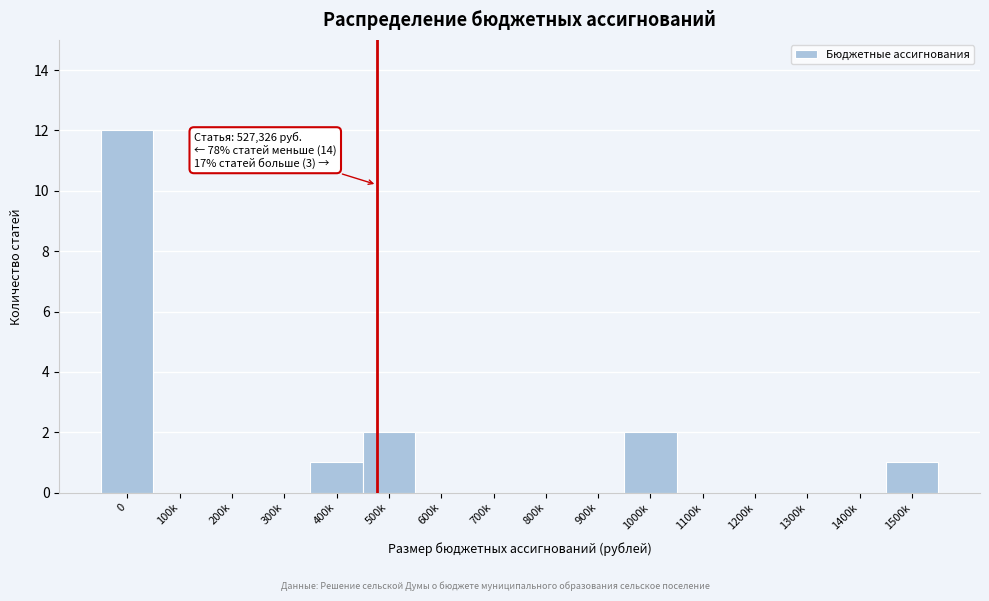

Reading left to right, extract all data points from this chart.

0=12	100k=0	200k=0	300k=0	400k=1	500k=2	600k=0	700k=0	800k=0	900k=0	1000k=2	1100k=0	1200k=0	1300k=0	1400k=0	1500k=1